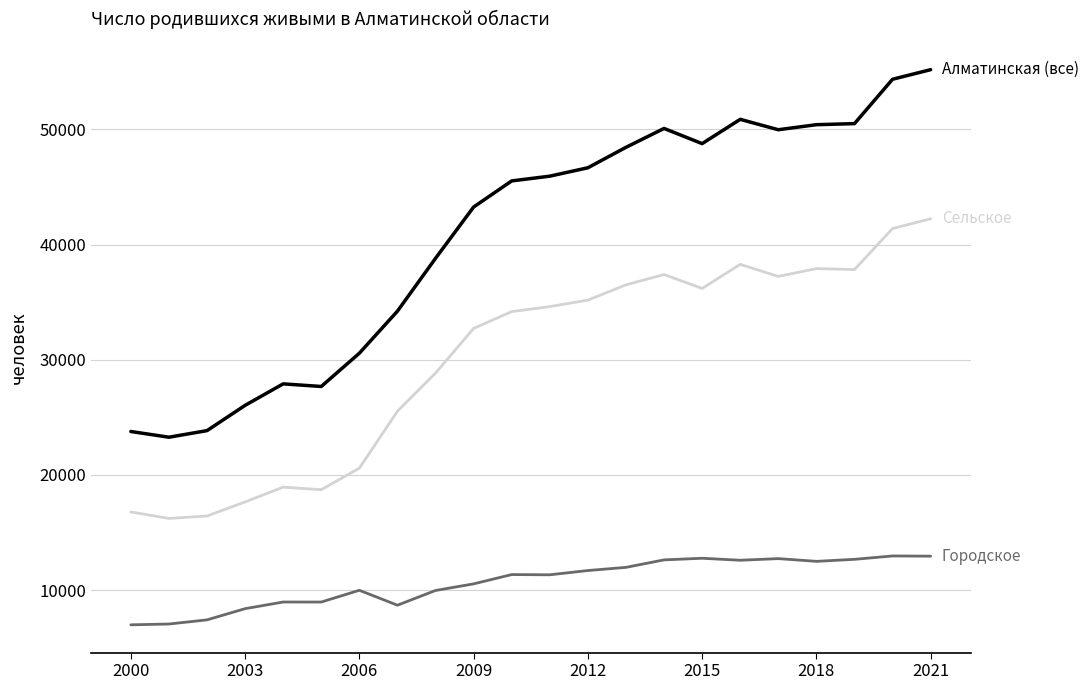

What is the minimum value shown in the chart?

6984